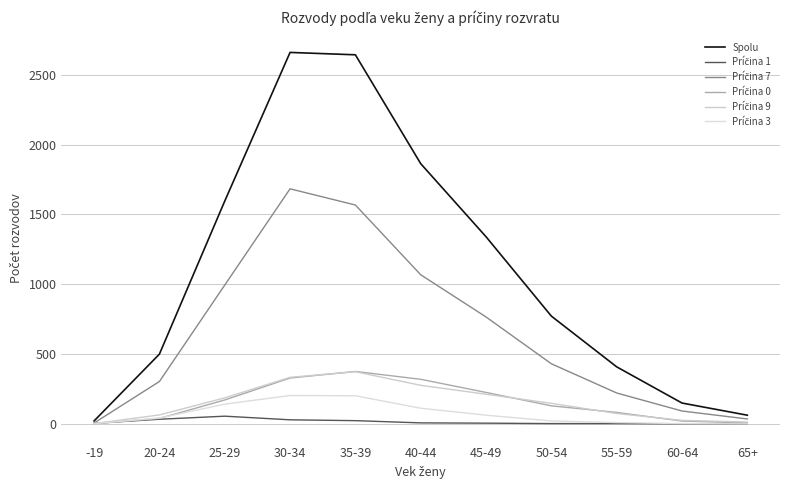

Is it true that Spolu equals 23 at 65+?

False